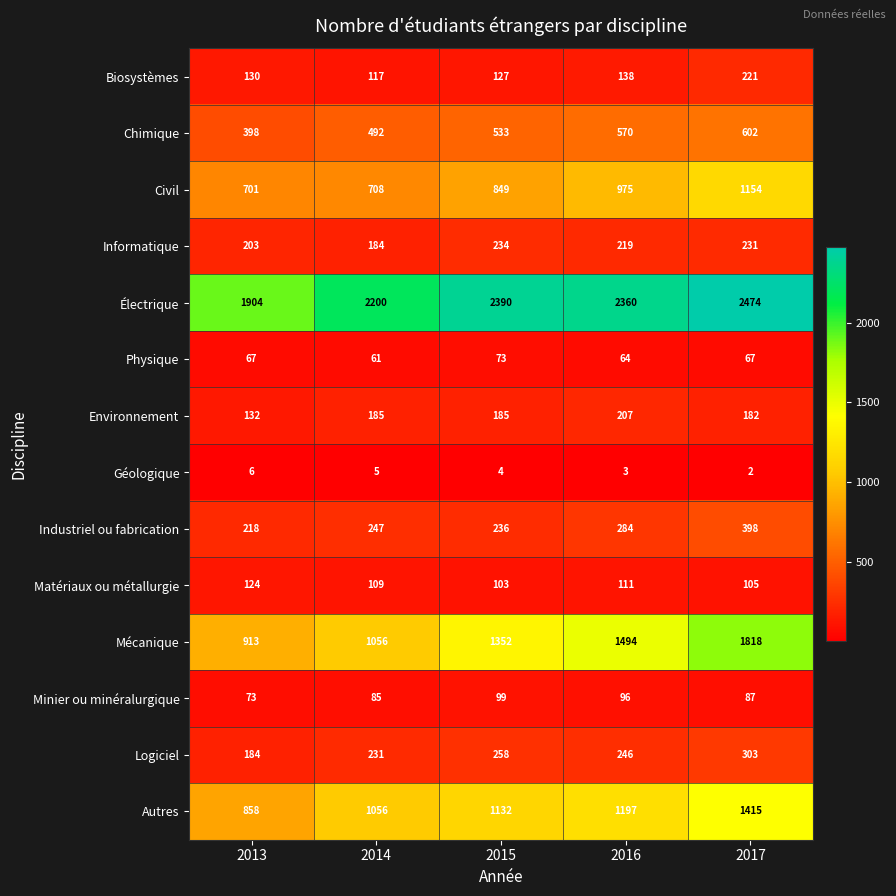

How many values in the Industriel ou fabrication series are below 247?

2